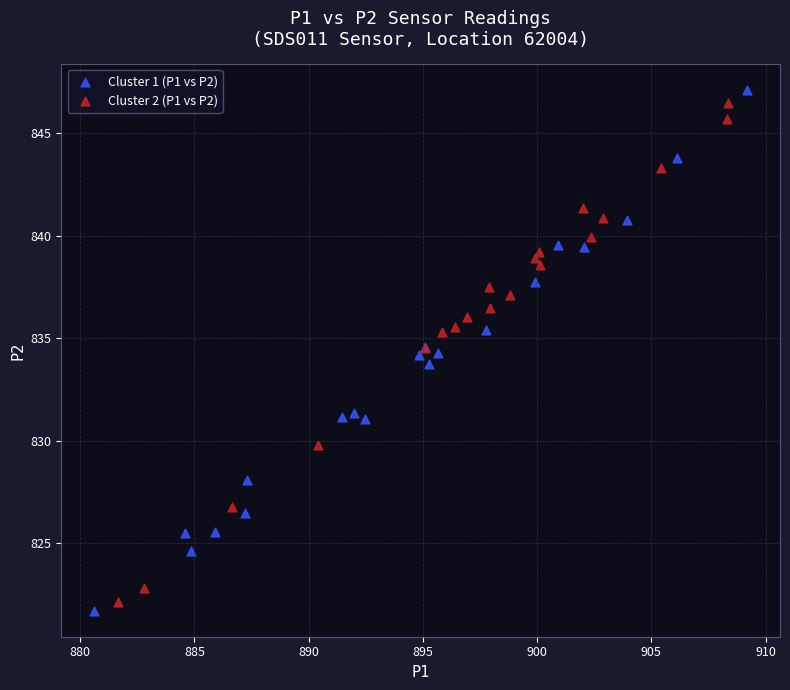

What are all the series names shown in the legend?

Cluster 1 (P1 vs P2), Cluster 2 (P1 vs P2)